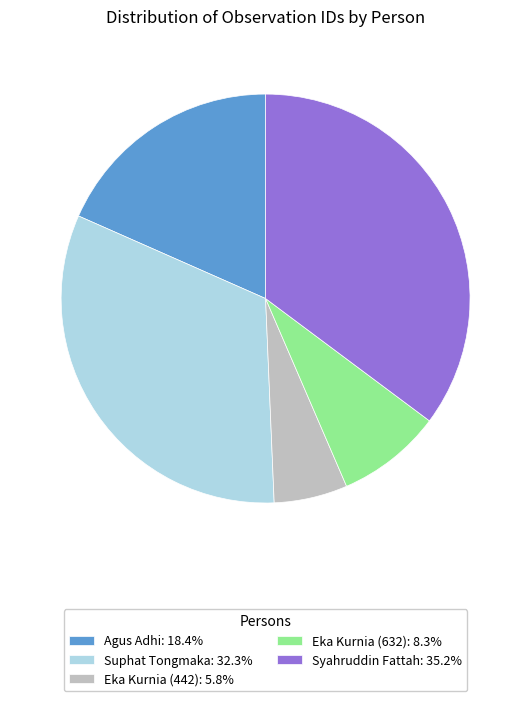

Is there a majority slice in this chart?

No